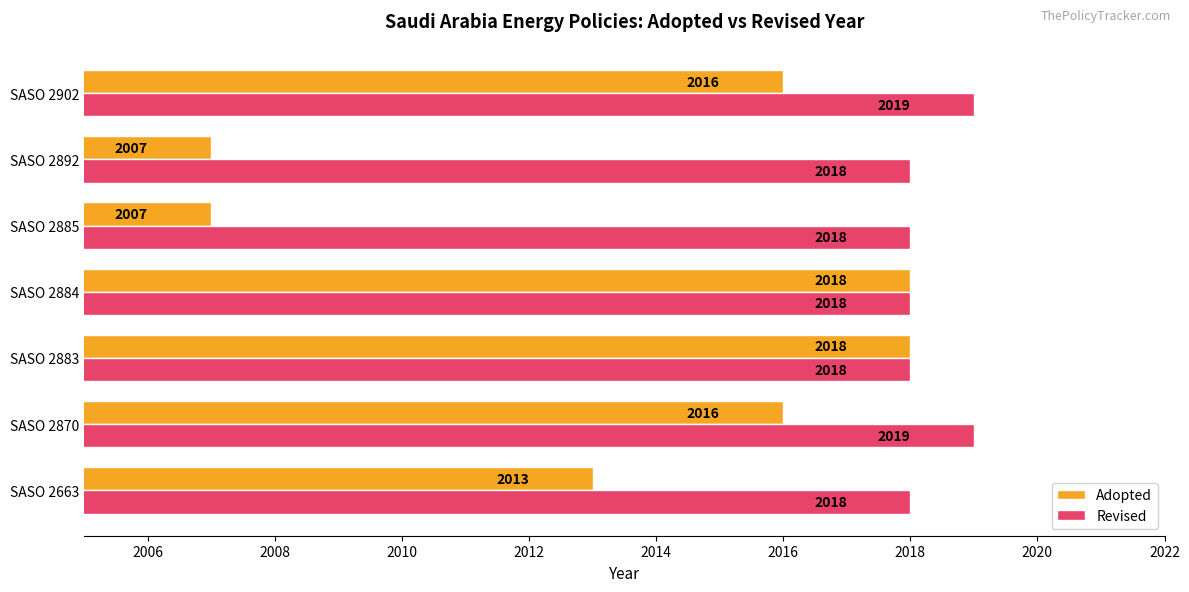

What is the sum of all Revised values?

14128